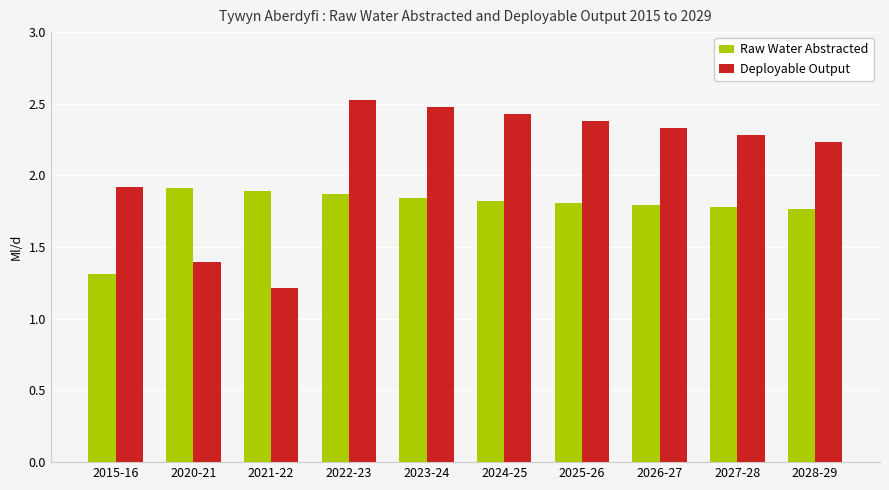

What is the sum of all Raw Water Abstracted values?

17.8